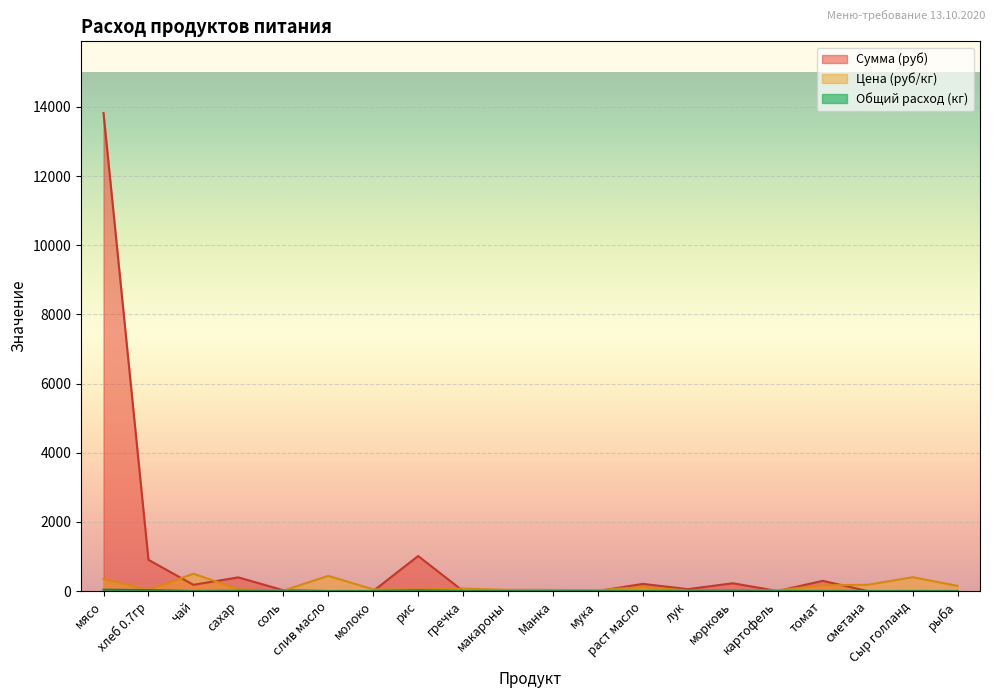

How many lines are shown in the chart?

3